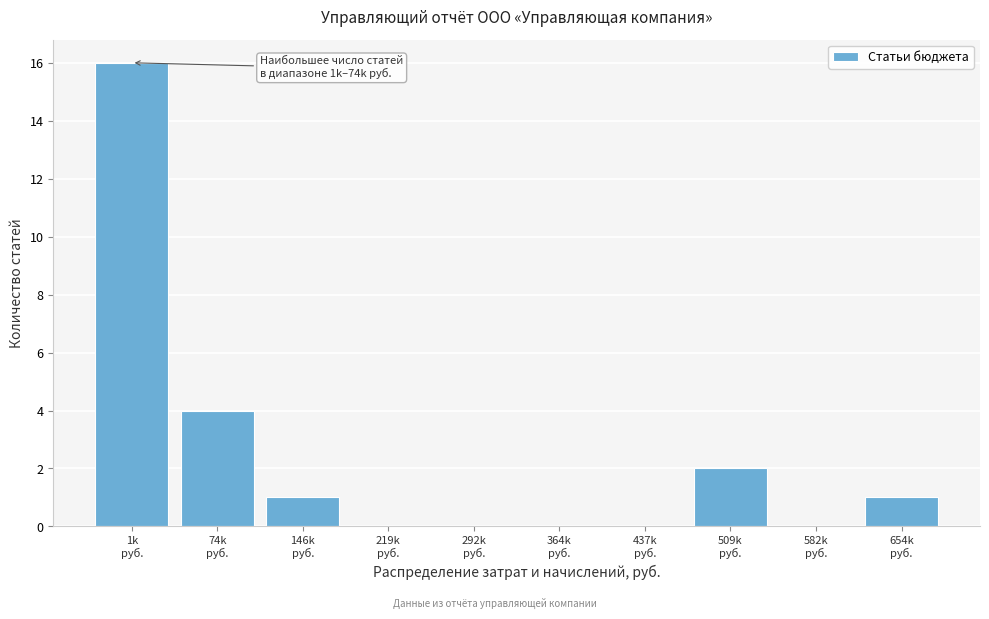

What is the greatest value displayed?

16